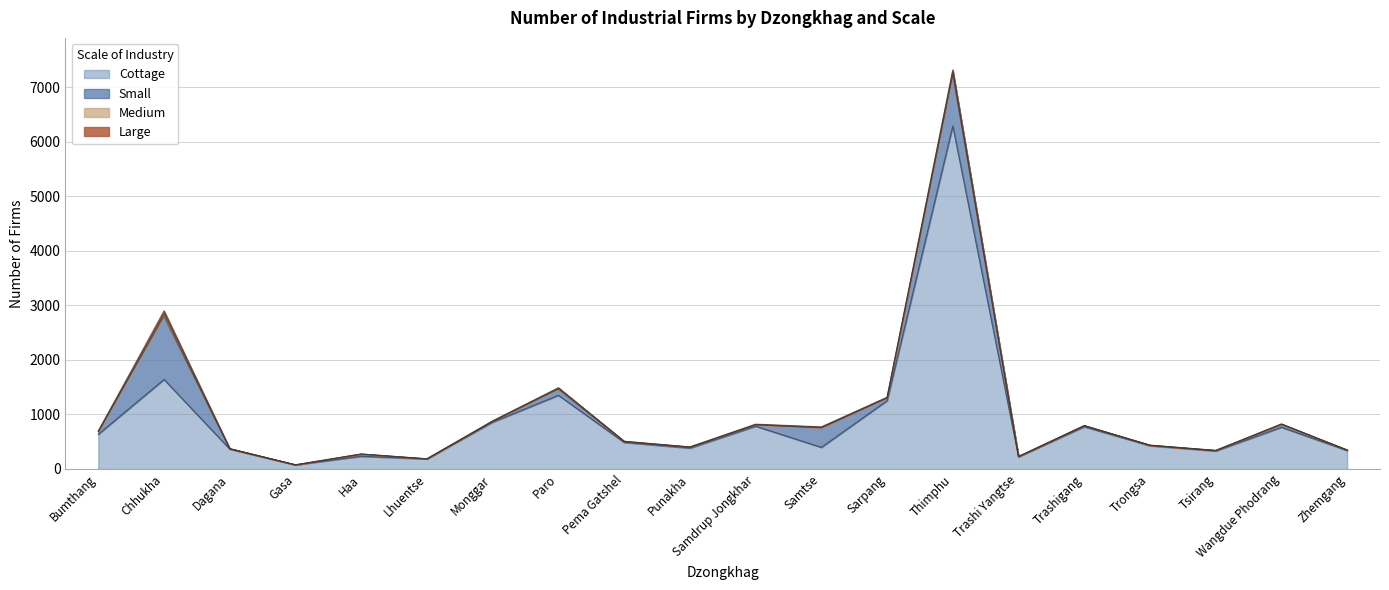

Which series has the widest spread of values?

Cottage